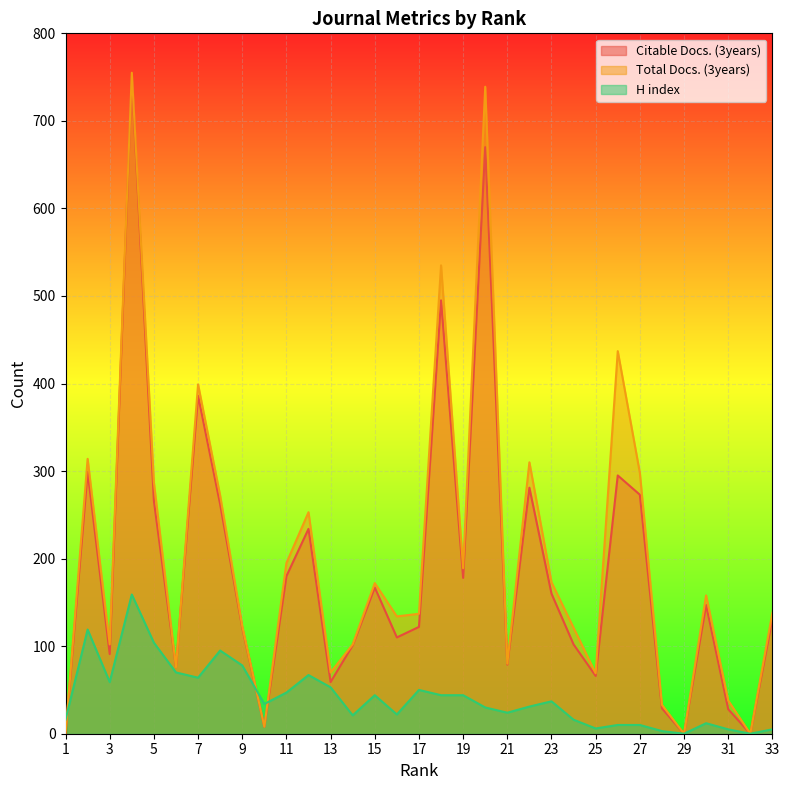

Reading left to right, what are all the values shown in this chart?

Citable Docs. (3years): 1=0	2=299	3=91	4=751	5=266	6=76	7=386	8=262	9=121	10=8	11=180	12=234	13=59	14=101	15=167	16=110	17=122	18=495	19=178	20=670	21=79	22=281	23=160	24=102	25=66	26=295	27=273	28=29	29=0	30=147	31=28	32=0	33=131
Total Docs. (3years): 1=0	2=314	3=102	4=755	5=287	6=76	7=399	8=272	9=123	10=8	11=195	12=253	13=70	14=102	15=172	16=134	17=137	18=535	19=189	20=739	21=80	22=310	23=173	24=121	25=69	26=437	27=298	28=33	29=0	30=158	31=38	32=0	33=138
H index: 1=16	2=119	3=59	4=159	5=104	6=70	7=64	8=95	9=78	10=34	11=47	12=67	13=53	14=21	15=44	16=22	17=50	18=44	19=44	20=30	21=24	22=31	23=37	24=16	25=6	26=10	27=10	28=3	29=0	30=12	31=5	32=0	33=5